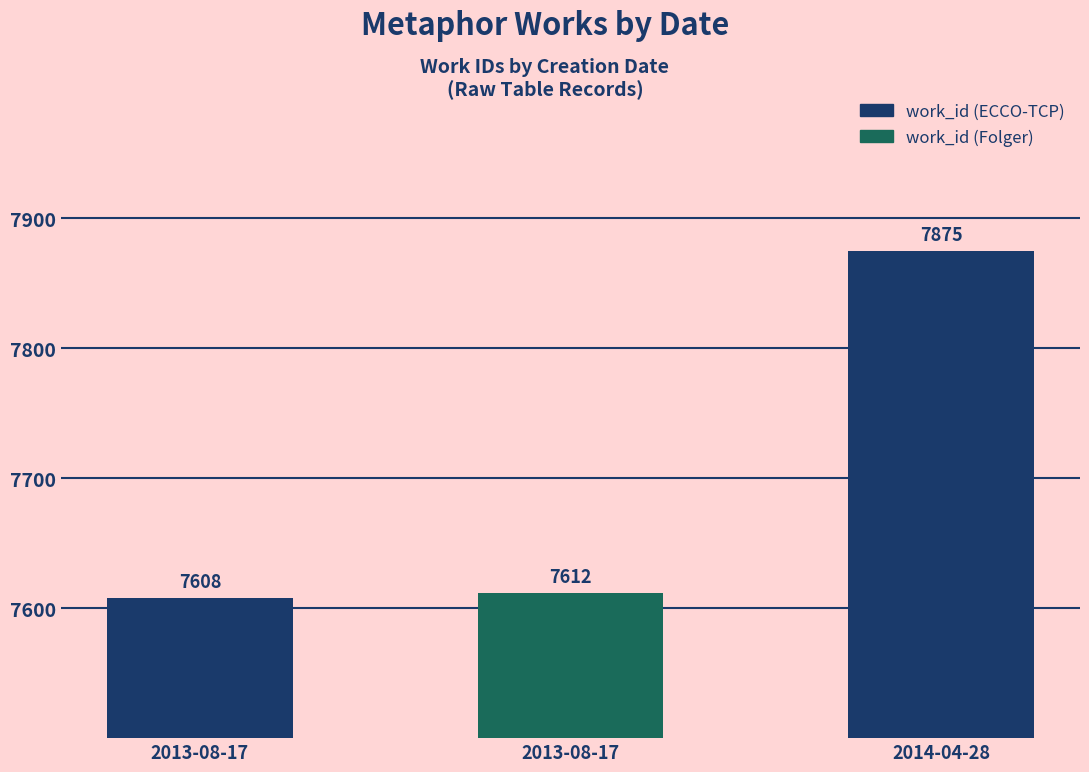

Are the bars grouped side by side (vs. stacked)?

No